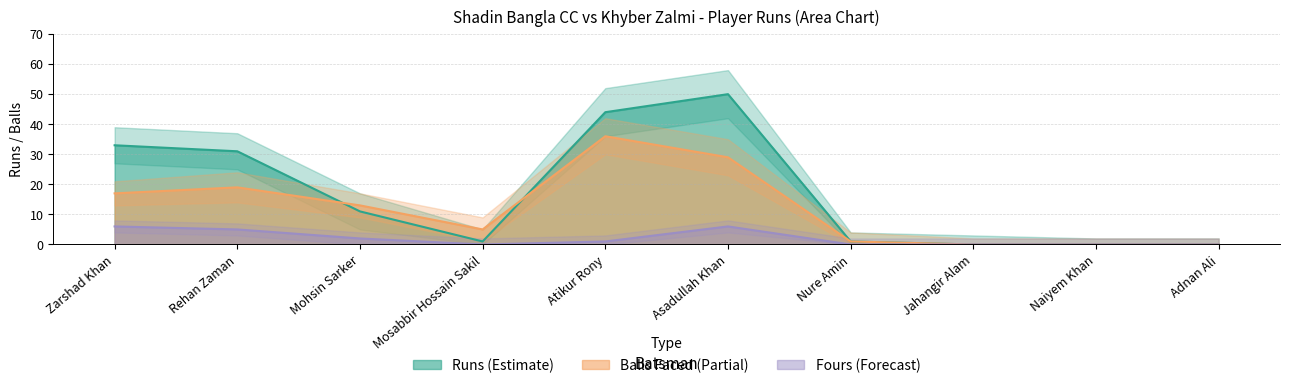

At which category is the sum across all series the highest?

Atikur Rony